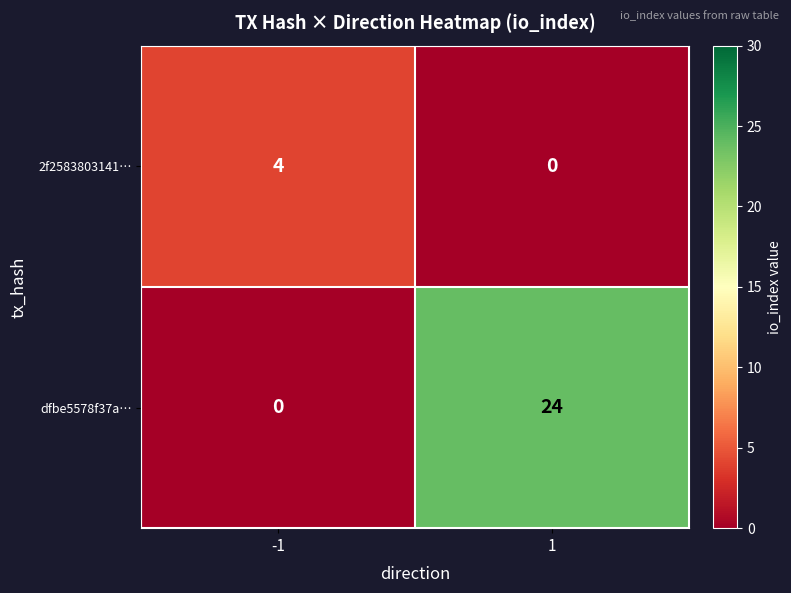

What is the greatest value displayed?

24